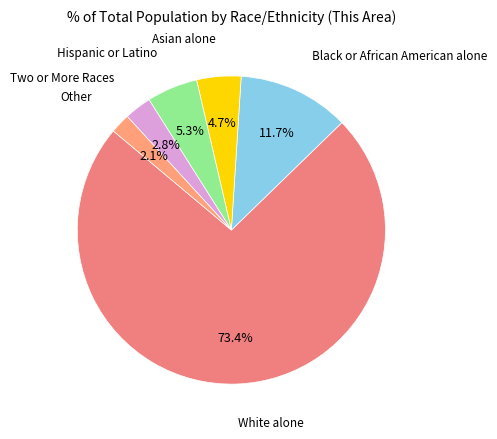

What is the smallest slice in the pie chart?

Other